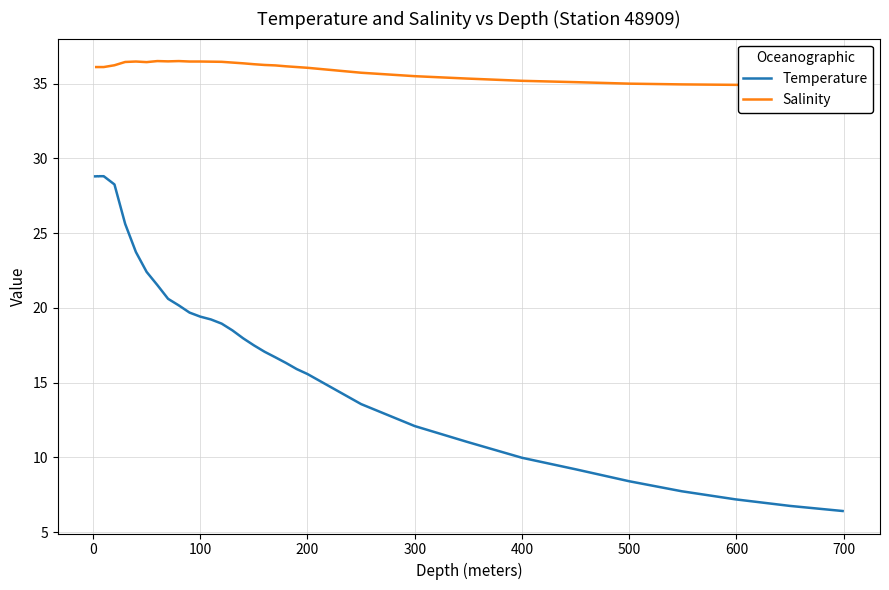

True or false: the data shows 9.2 at 450.0.

True